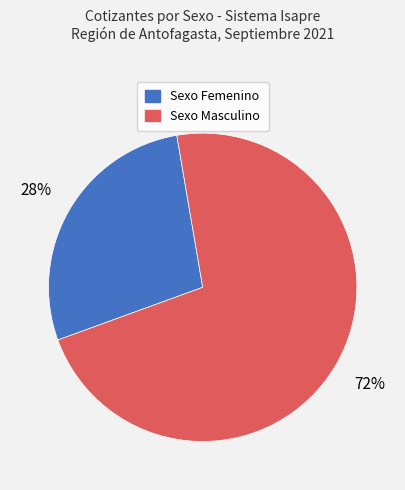

Is there any slice that represents more than half of the pie?

Yes